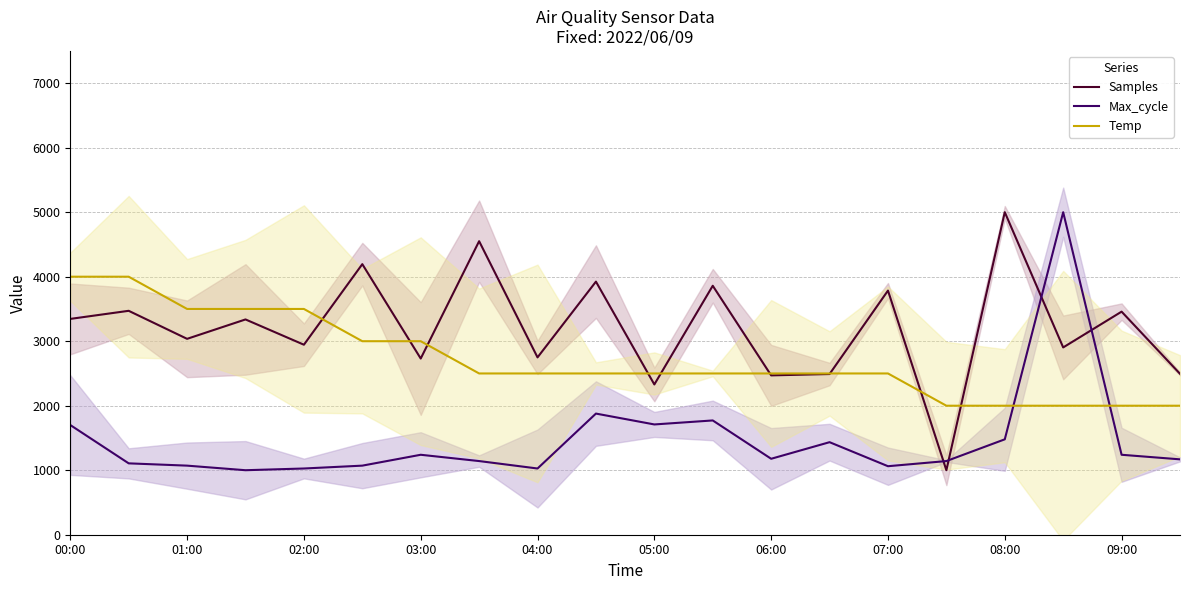

What is the lowest value of the Samples series?

1000.0